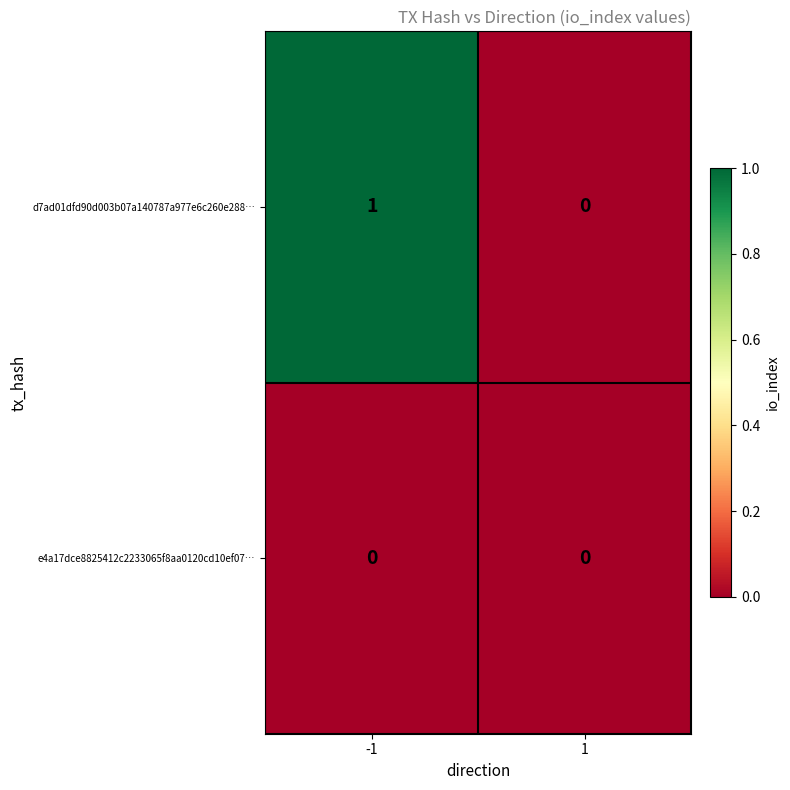

The d7ad01dfd90d003b07a140787a977e6c260e288… series shows 1 at 1. True or false?

False